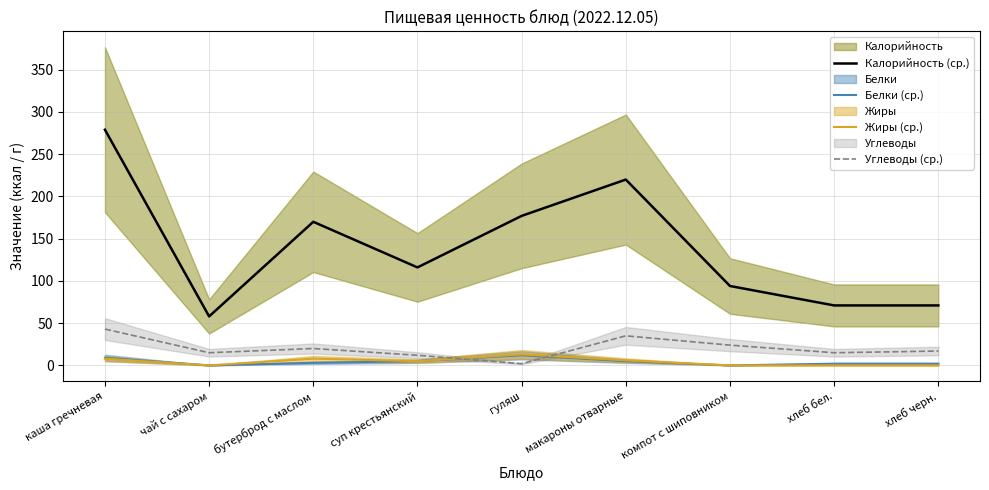

True or false: Жиры (ср.) and Углеводы (ср.) cross at least once.

True